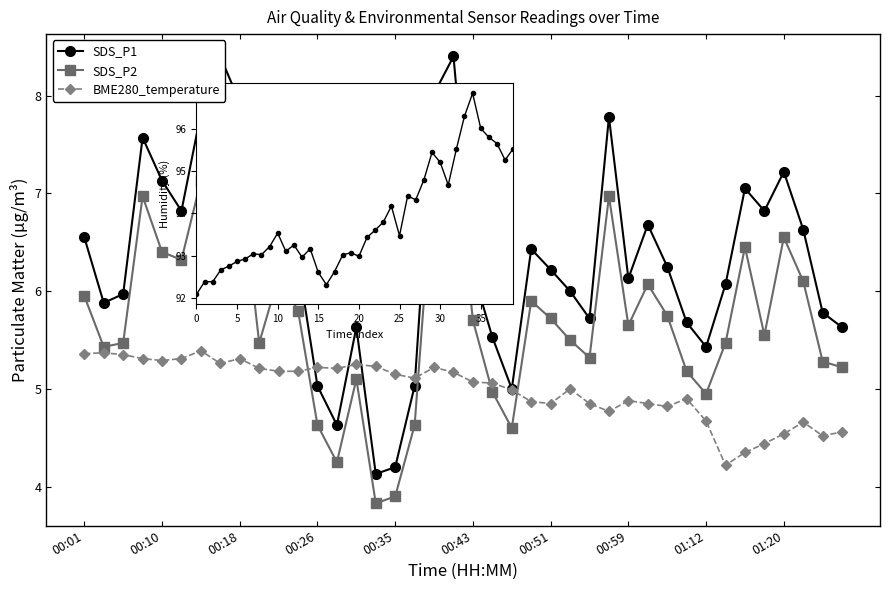

True or false: BME280_temperature has a value of 4.4 at 35.

True